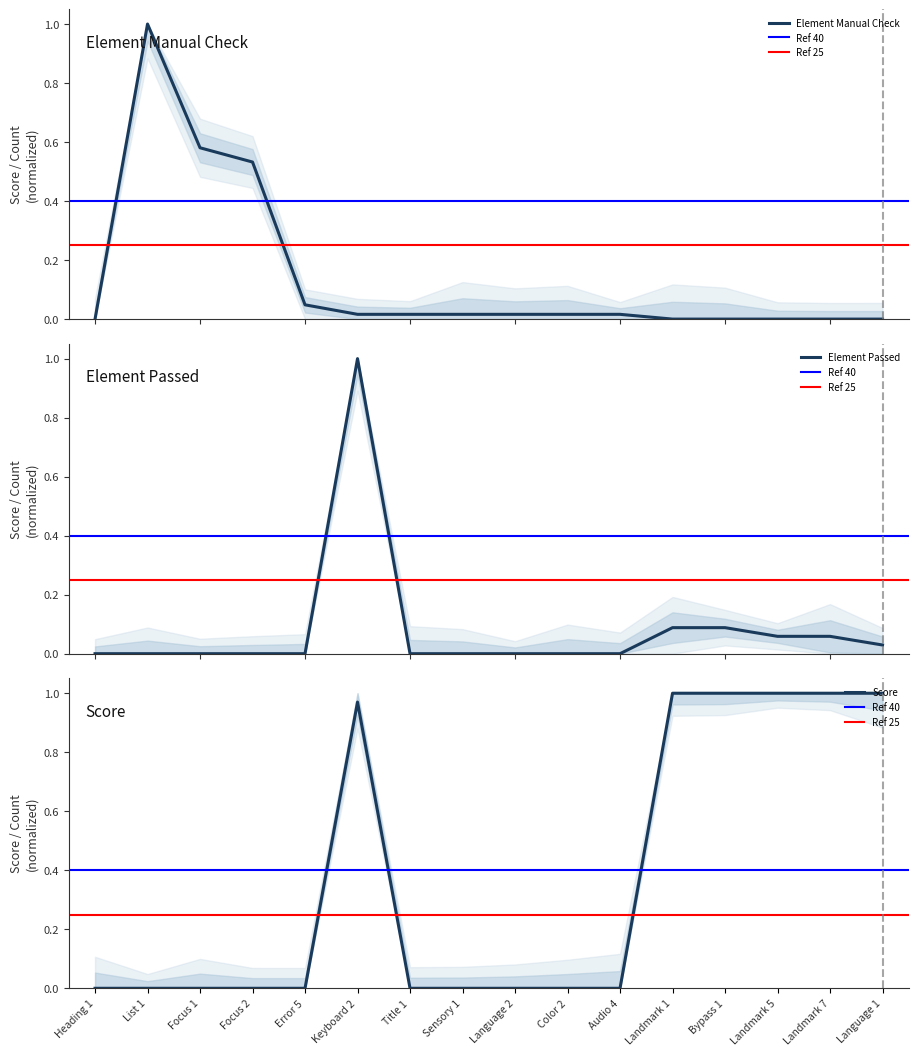

What is the difference between the maximum and second lowest values in the Element Passed series?

1.0